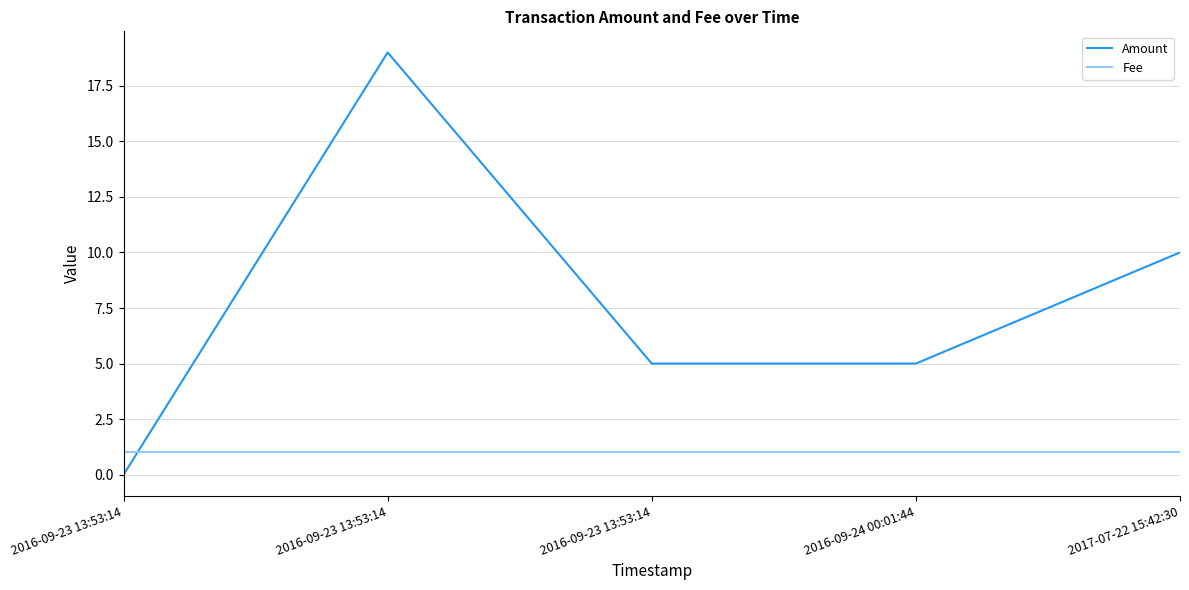

What are all the series names shown in the legend?

Amount, Fee